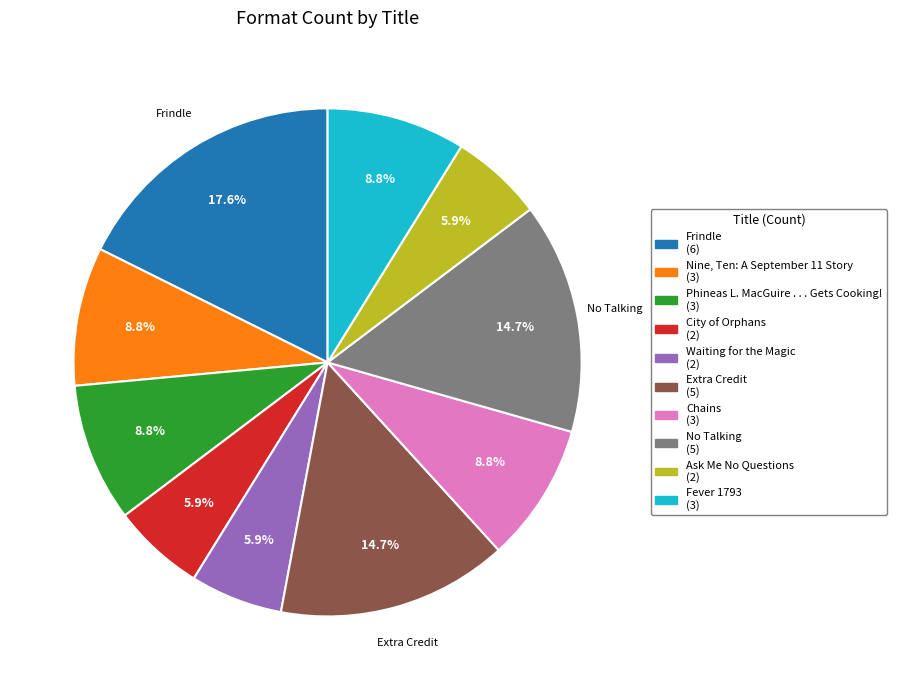

Is there a majority slice in this chart?

No